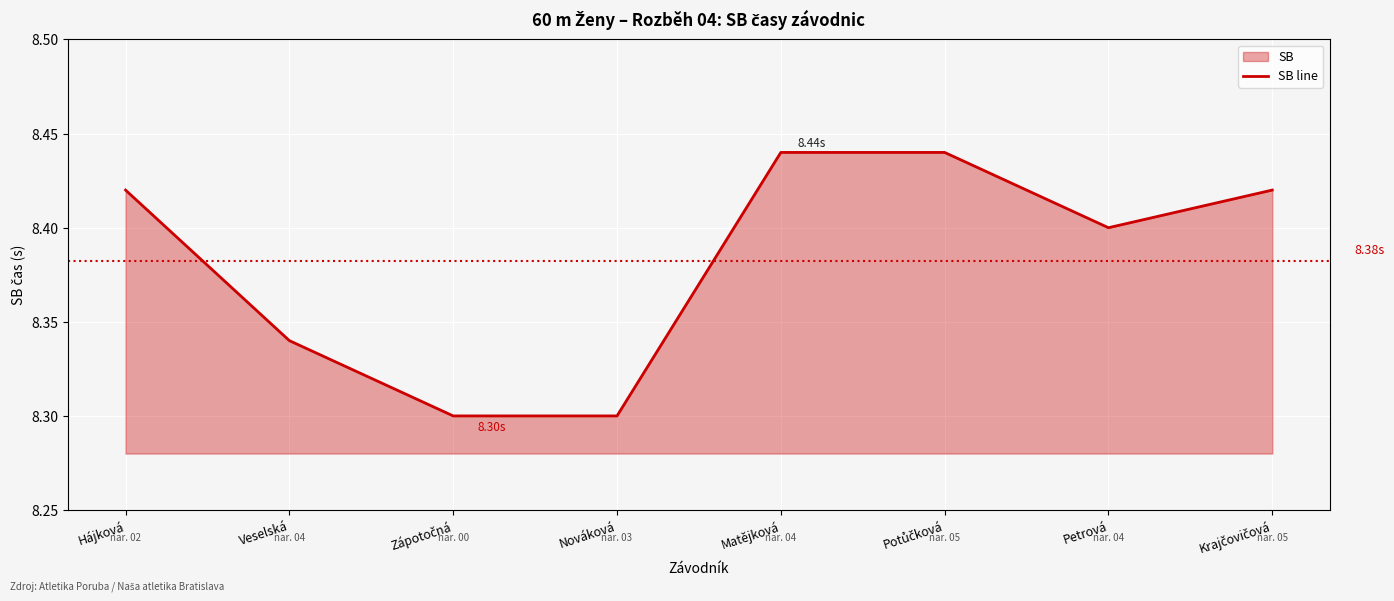

True or false: there are more than 2 points higher than both neighbors.

False